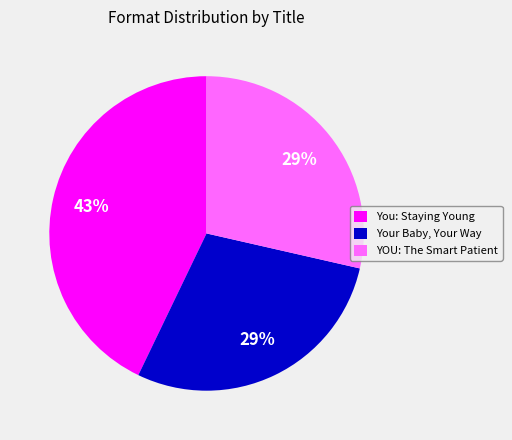

How many slices are in this pie chart?

3